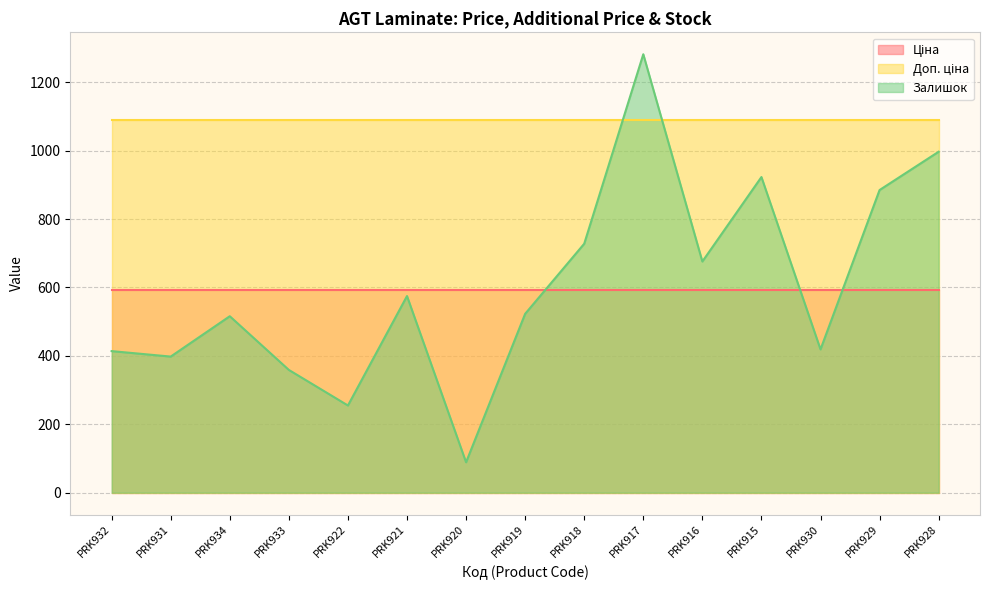

Read the Доп. ціна value at PRK920.

1088.8